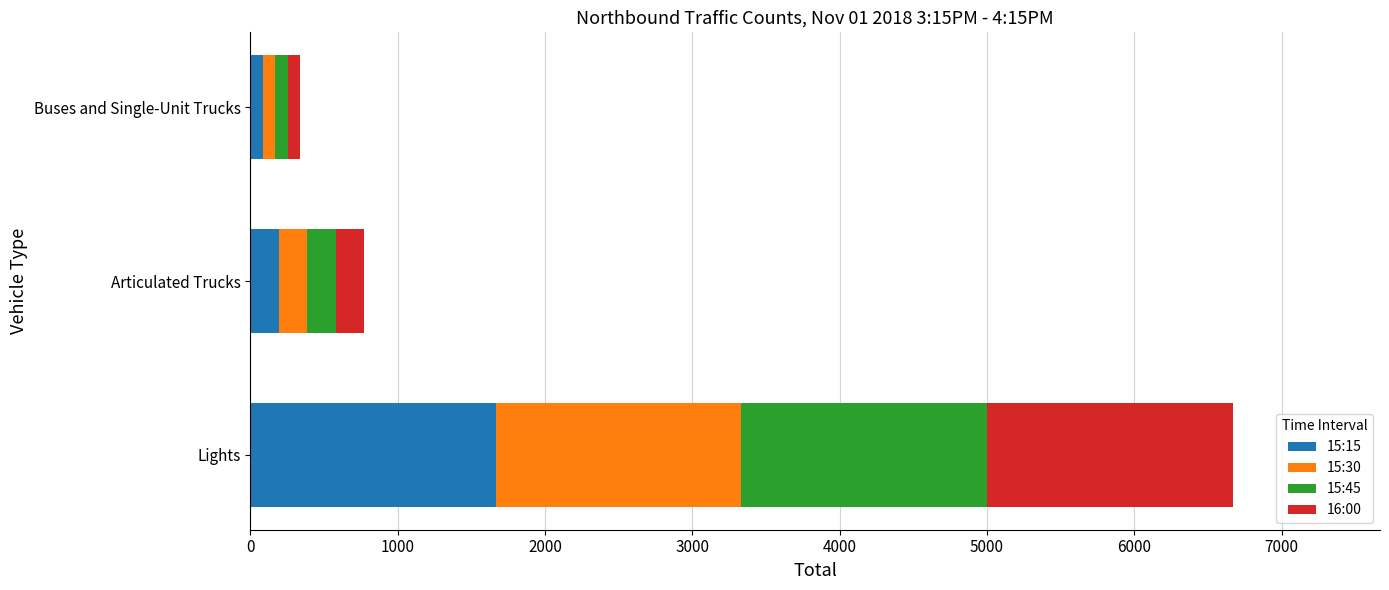

What are all the series names shown in the legend?

15:15, 15:30, 15:45, 16:00